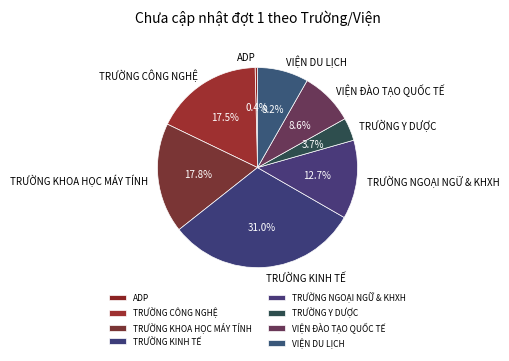

Which slice is the smallest?

ADP